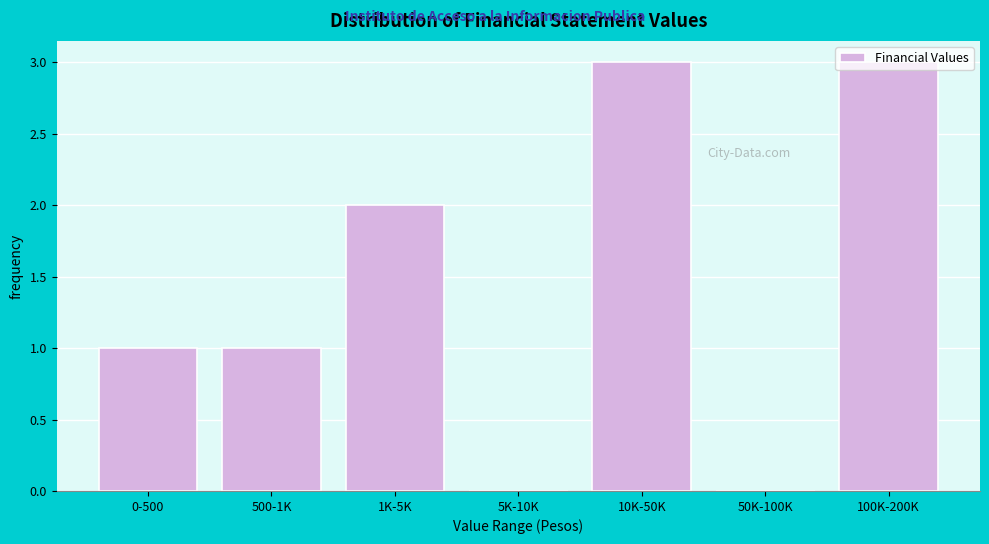

What is the sum of all values?

10